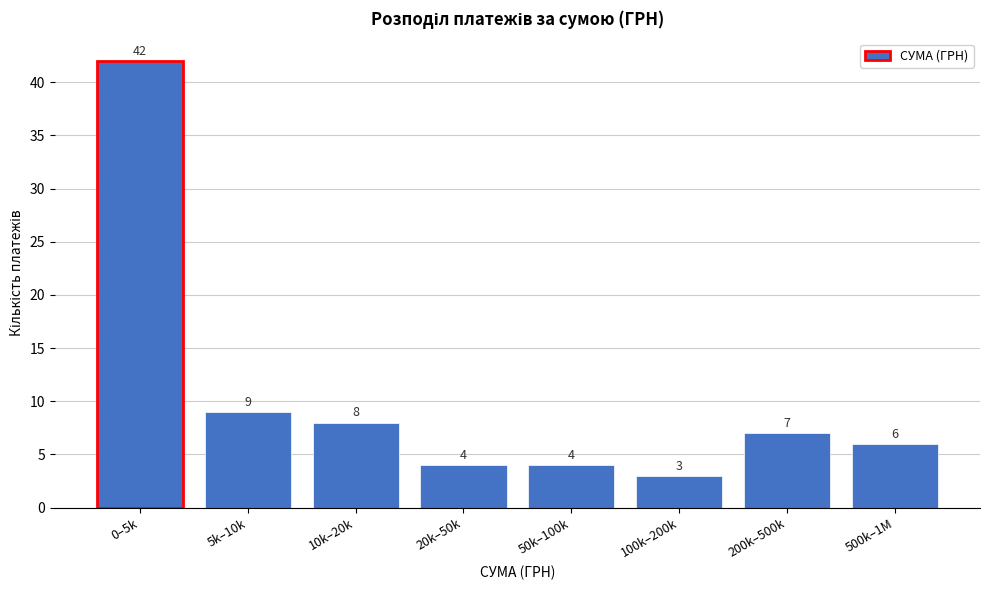

Reading left to right, list all the values displayed in this chart.

0–5k=42	5k–10k=9	10k–20k=8	20k–50k=4	50k–100k=4	100k–200k=3	200k–500k=7	500k–1M=6